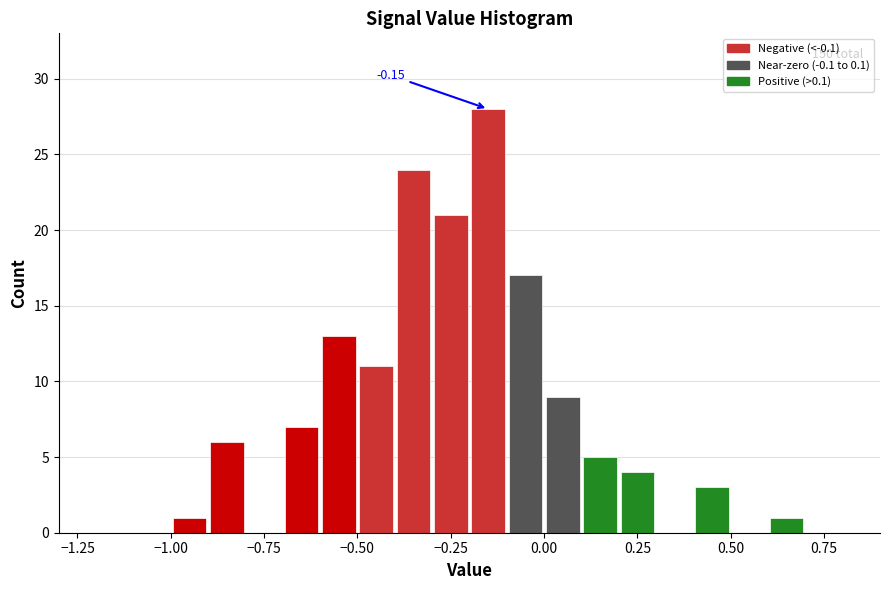

Read against the x-axis, roughly where is the centre of the tallest bar?

-0.15